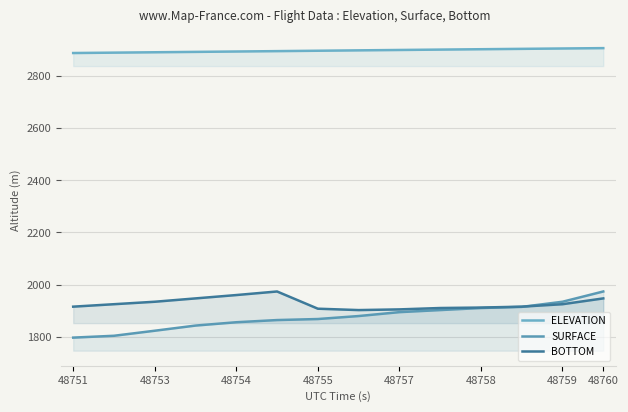

Rank the series at 48753 from lowest to highest value.

SURFACE, BOTTOM, ELEVATION